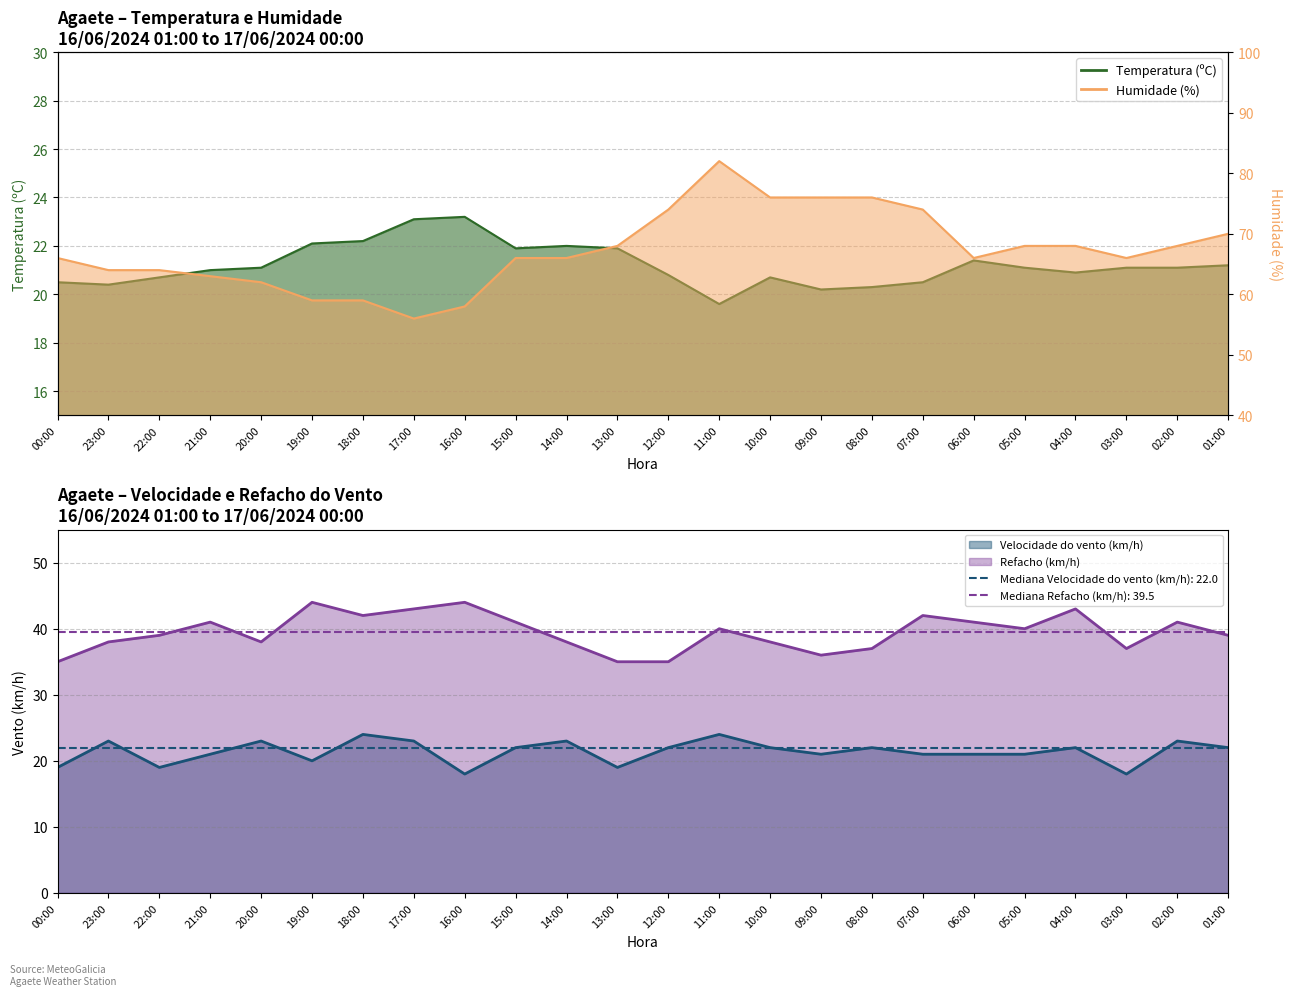

What is the smallest value displayed?

18.0